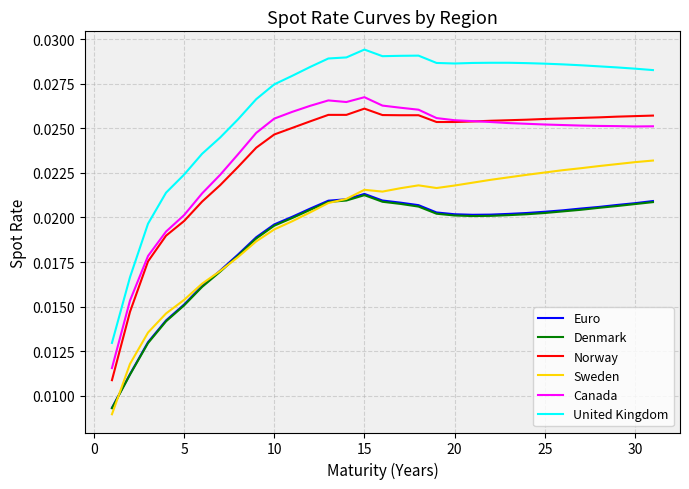

Count the number of data series in this chart.

6